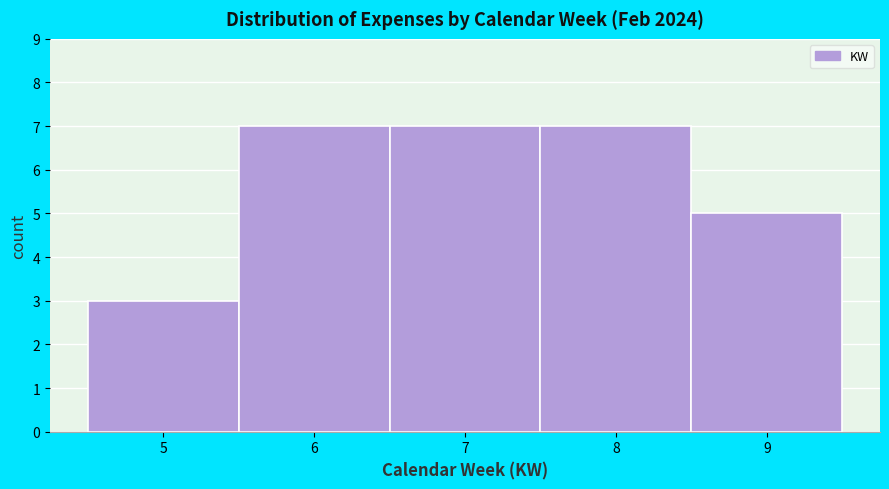

Reading left to right, list every bar in this chart as the range it spans on the x-axis followed by its height. The values are not printed on the chart, so give them approximately, as read against the axis.

4.5 to 5.5: 3
5.5 to 6.5: 7
6.5 to 7.5: 7
7.5 to 8.5: 7
8.5 to 9.5: 5